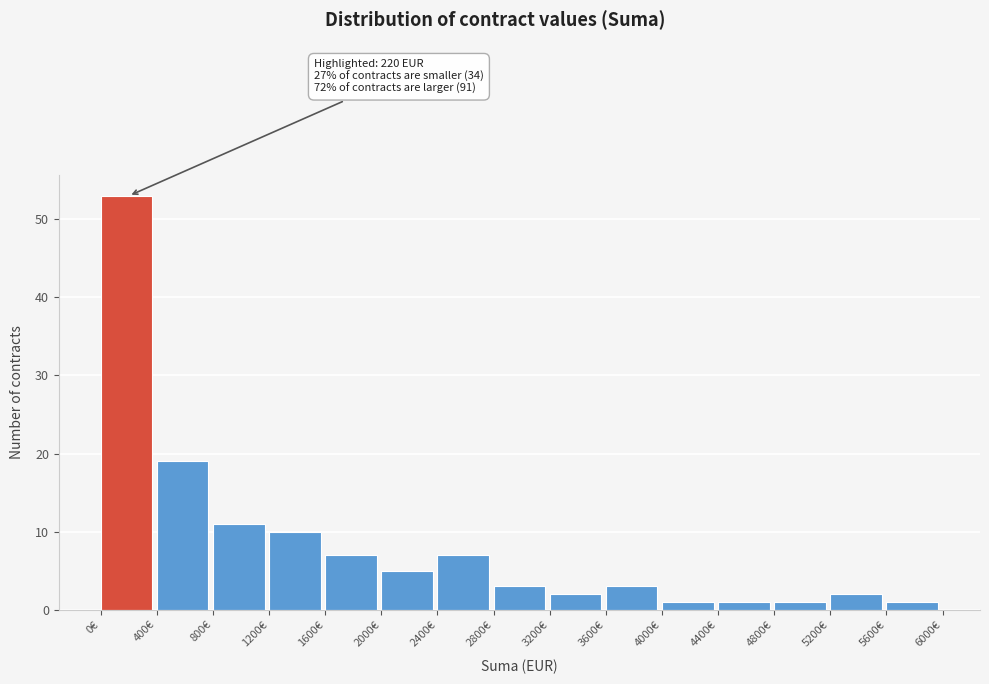

Which range on the x-axis has the tallest bar?

0 to 400